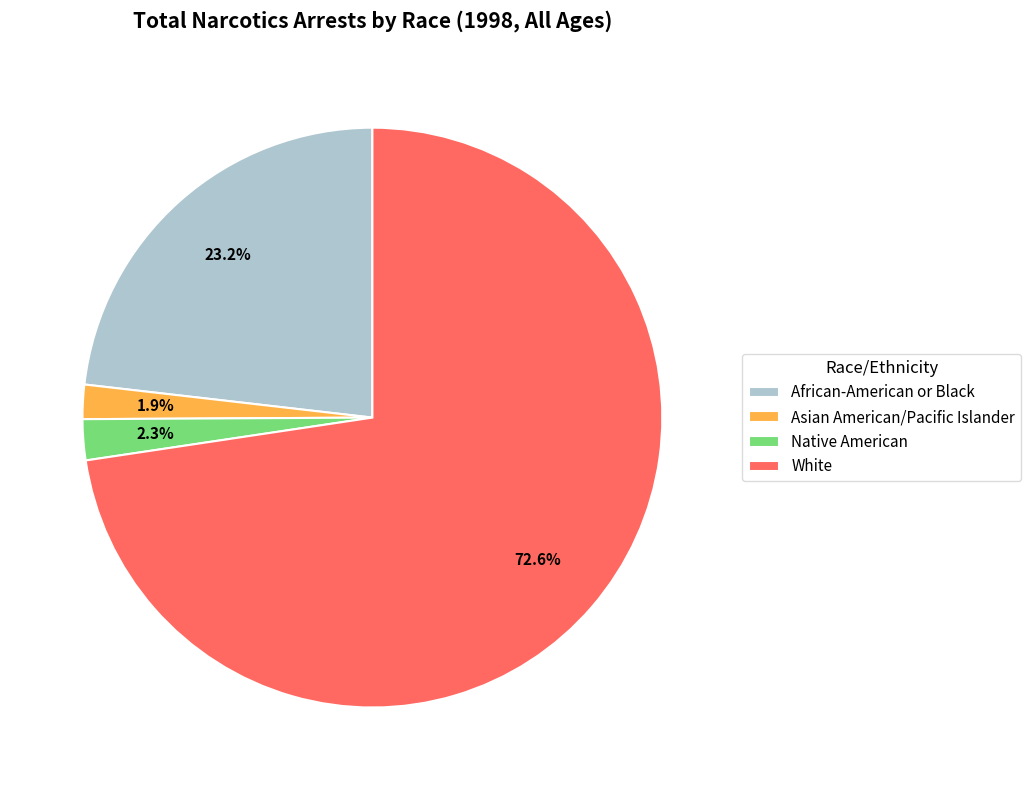

To the nearest percent, what is the average slice percentage?

25%